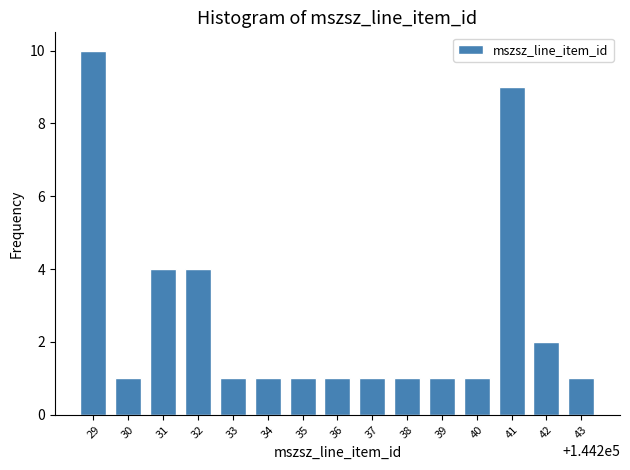

Reading right to left, transcribe all the data shown in this chart.

43=1	42=2	41=9	40=1	39=1	38=1	37=1	36=1	35=1	34=1	33=1	32=4	31=4	30=1	29=10